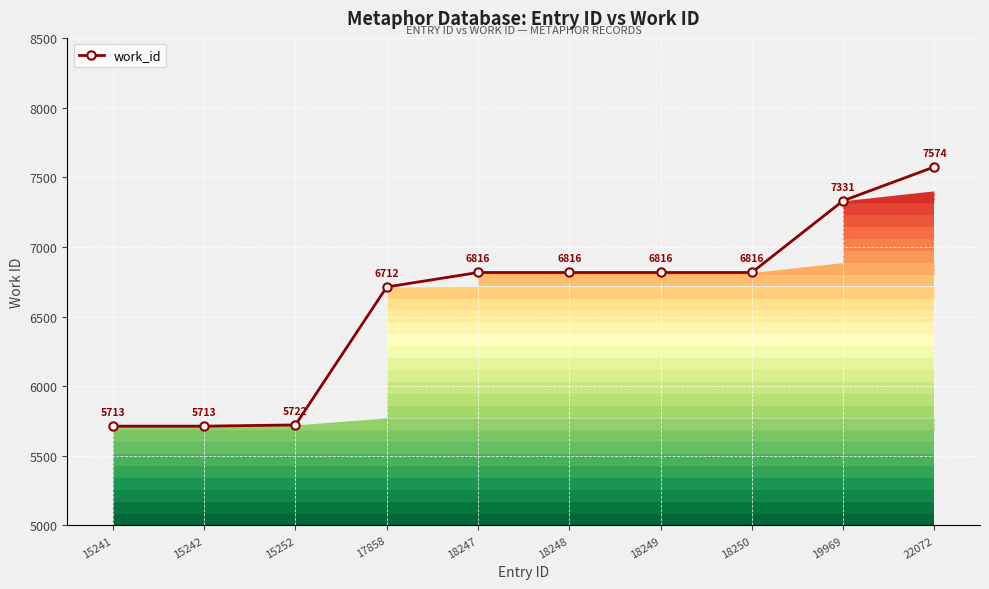

What is the difference between the values at 19969 and 15252?

1609